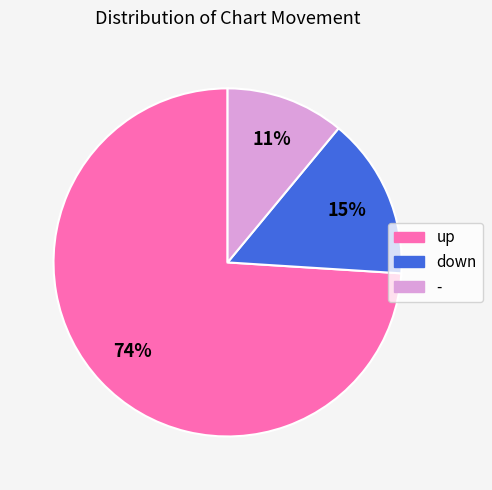

To the nearest percent, what percentage of the pie is -?

11%